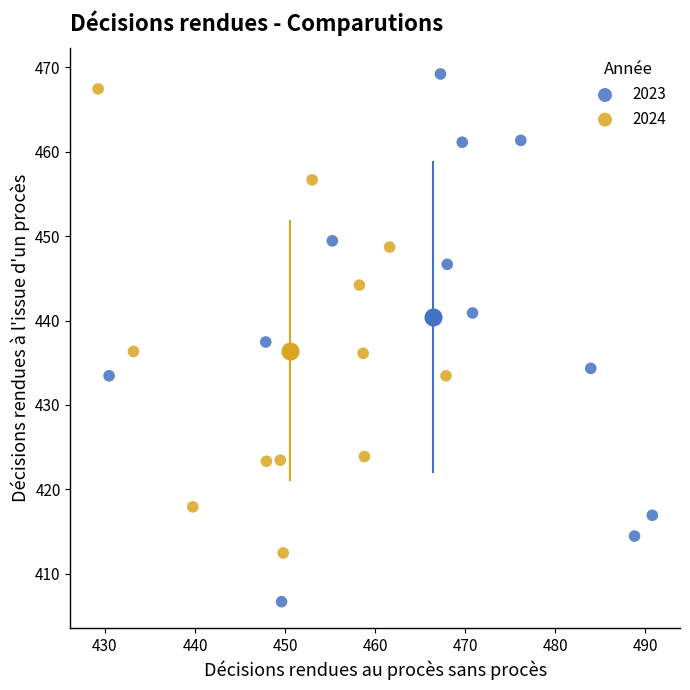

Which series contains the lowest Y value?

2023